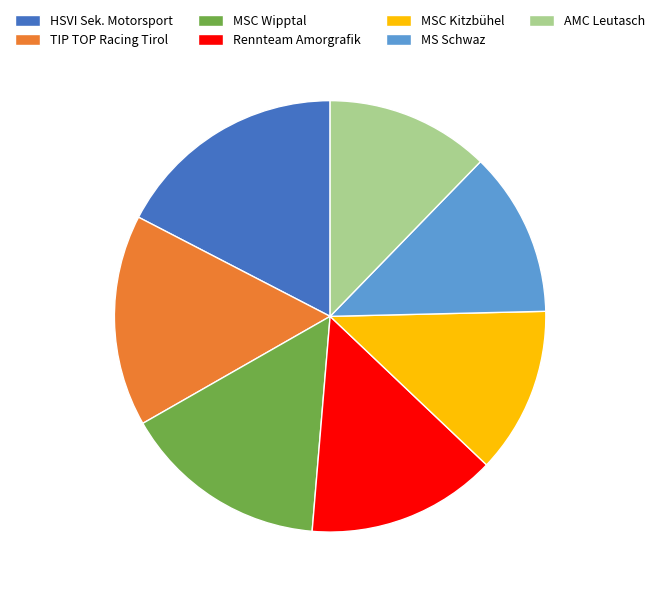

Is there any slice that represents more than half of the pie?

No